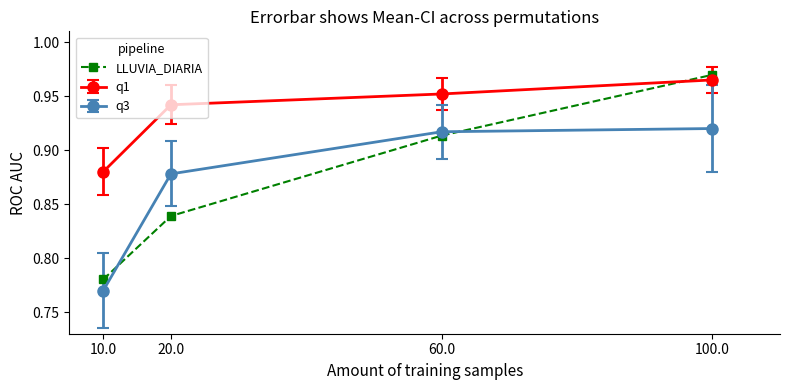

How many LLUVIA_DIARIA values are between 0 and 1?

4